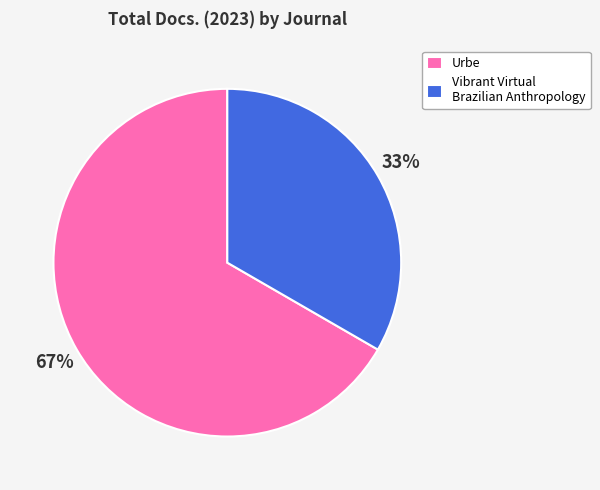

Is it true that Urbe is 67% of the pie?

True